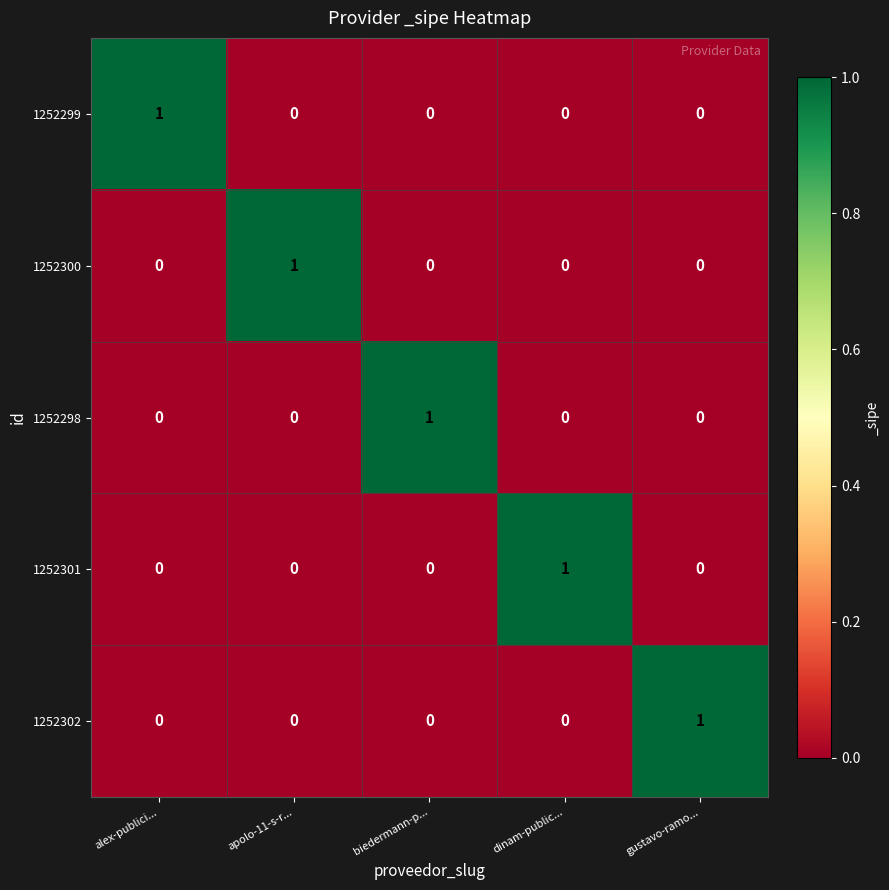

The value of 1252300 at alex-publici... is 1. True or false?

False